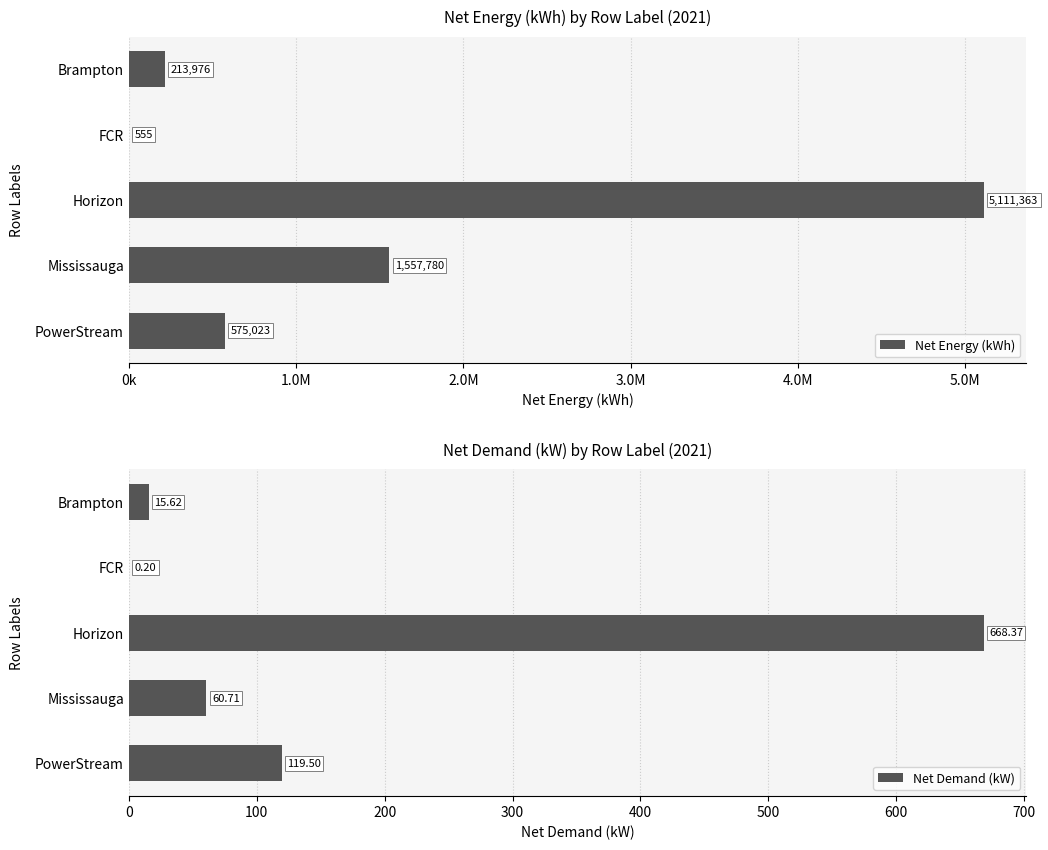

What is the sum of the Net Demand (kW) values at Mississauga and Brampton?

76.3